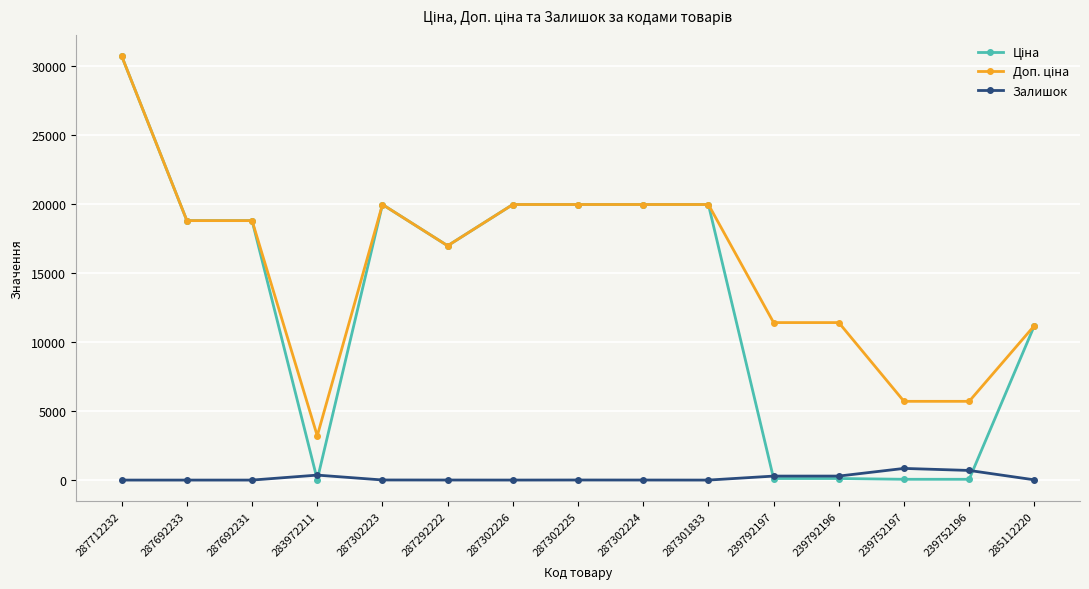

What is the greatest value displayed?

30717.1